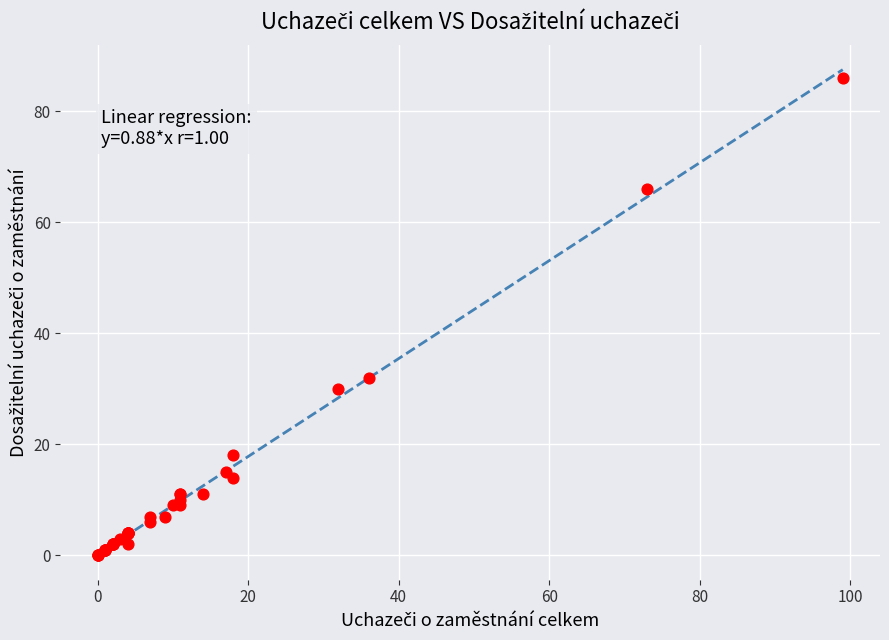

What Y value in the scatter plot is closest to 43?

32